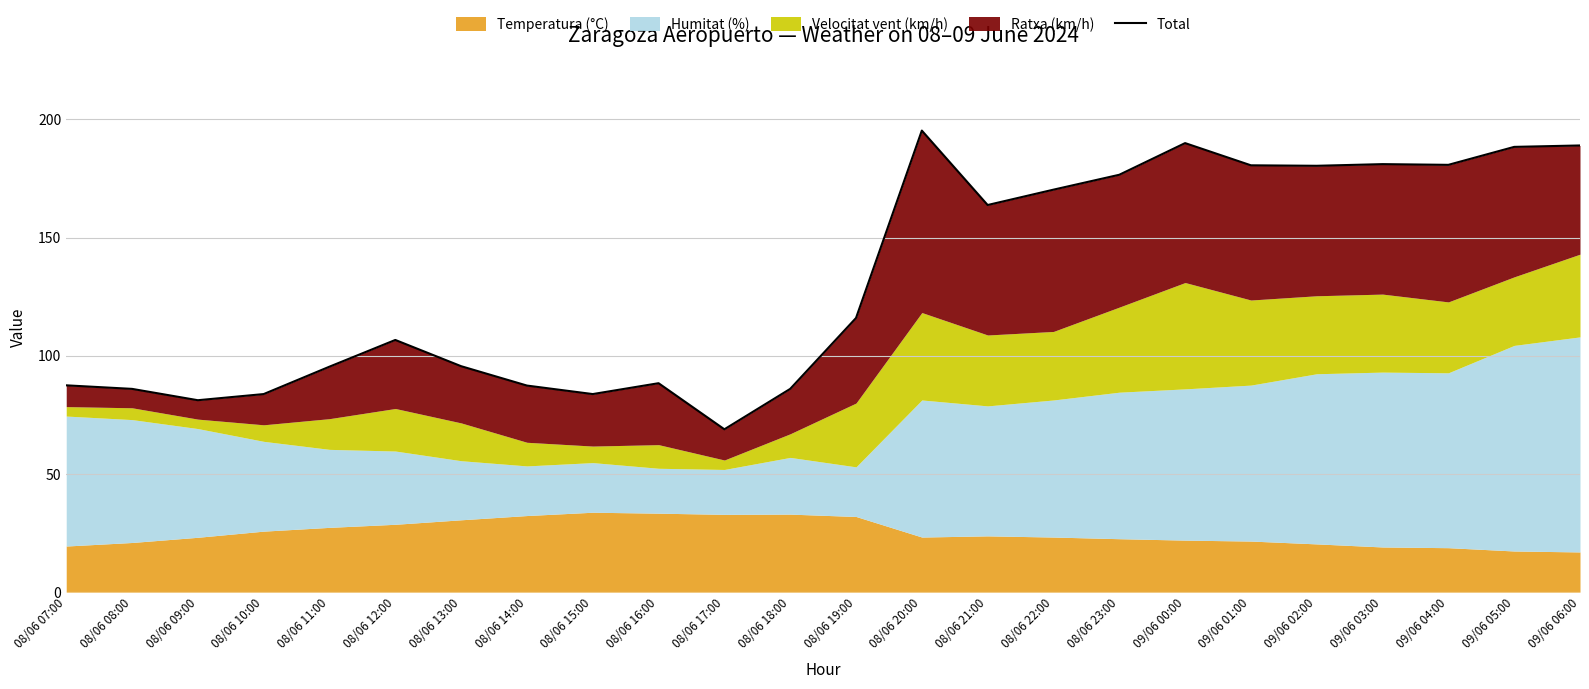

Where is the data nearest to the value 132?

08/06 19:00